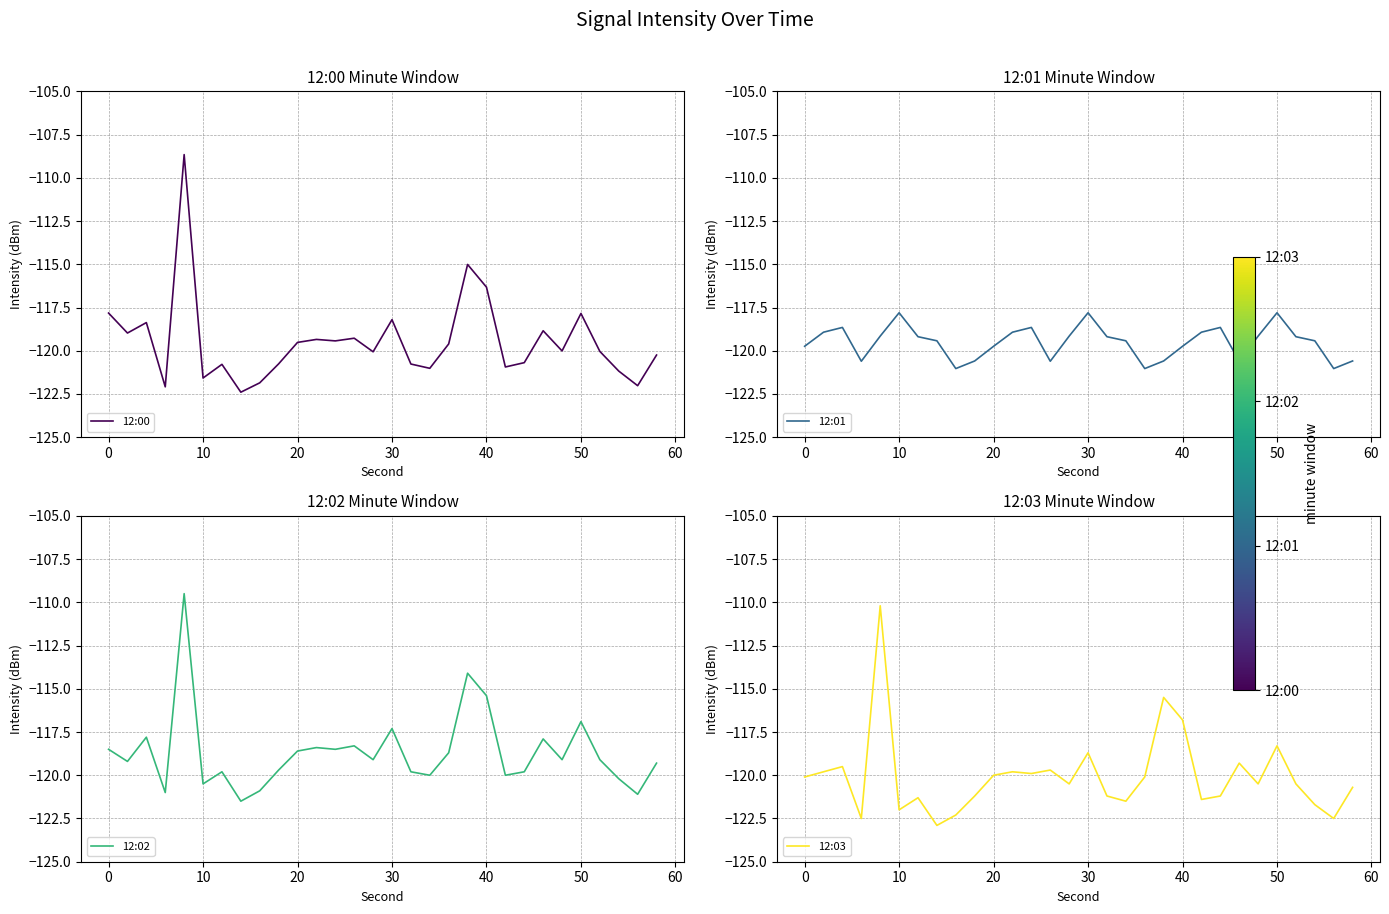

At which label is 12:02 closest to -115?

40